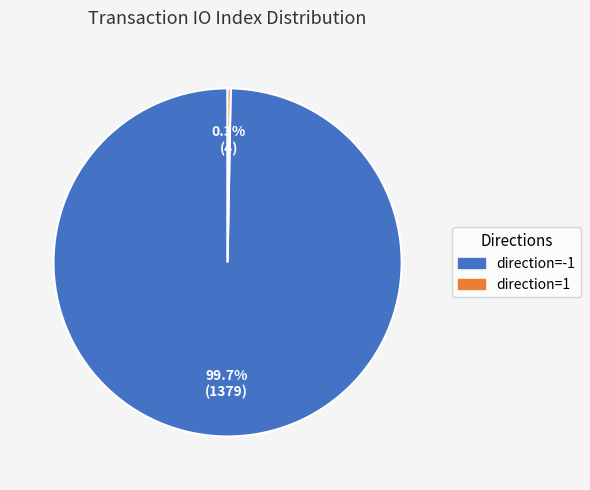

Is there a majority slice in this chart?

Yes